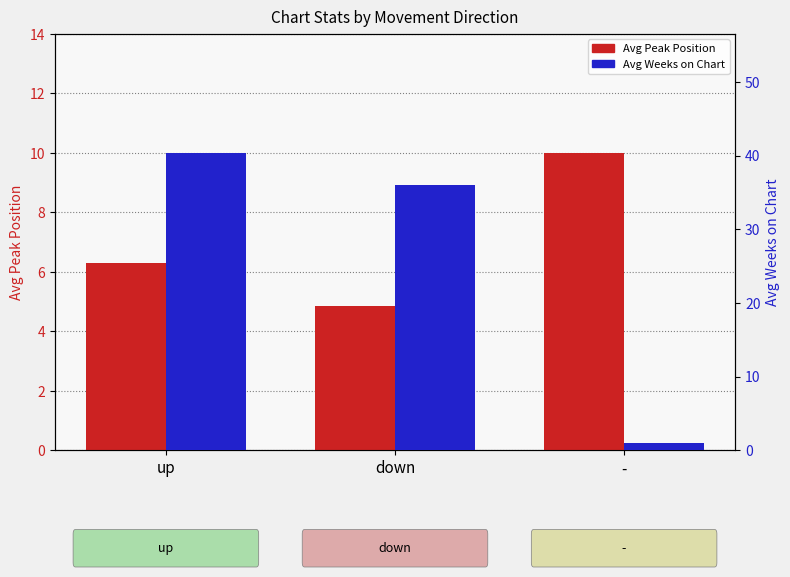

Where is Avg Weeks on Chart nearest to the value 20?

down